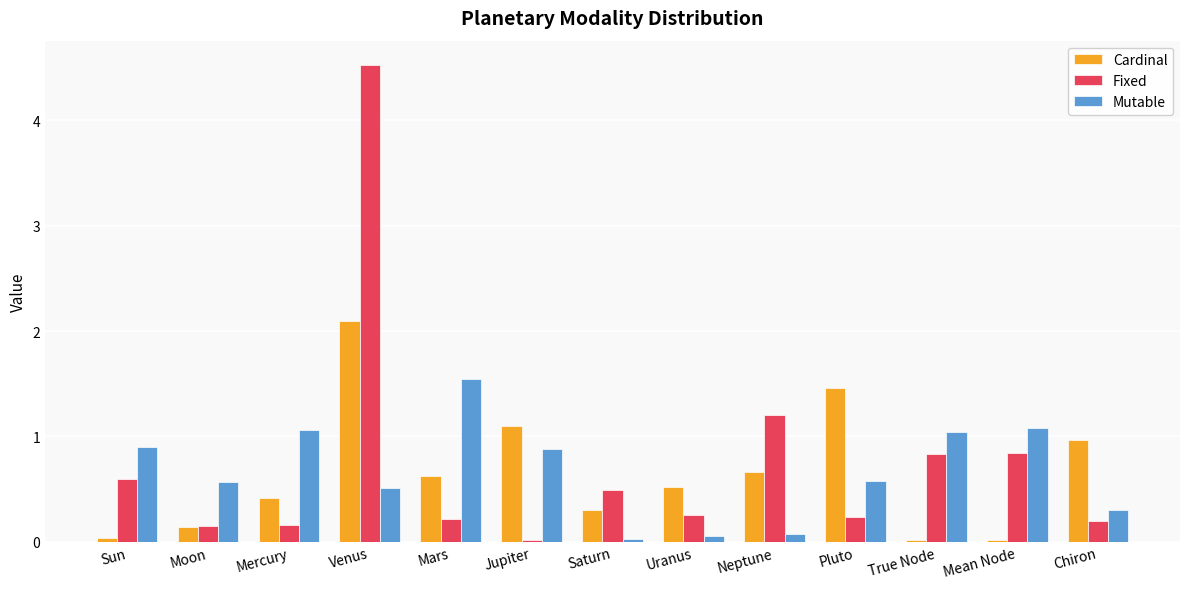

The value of Fixed at Mars is 0.0. True or false?

False